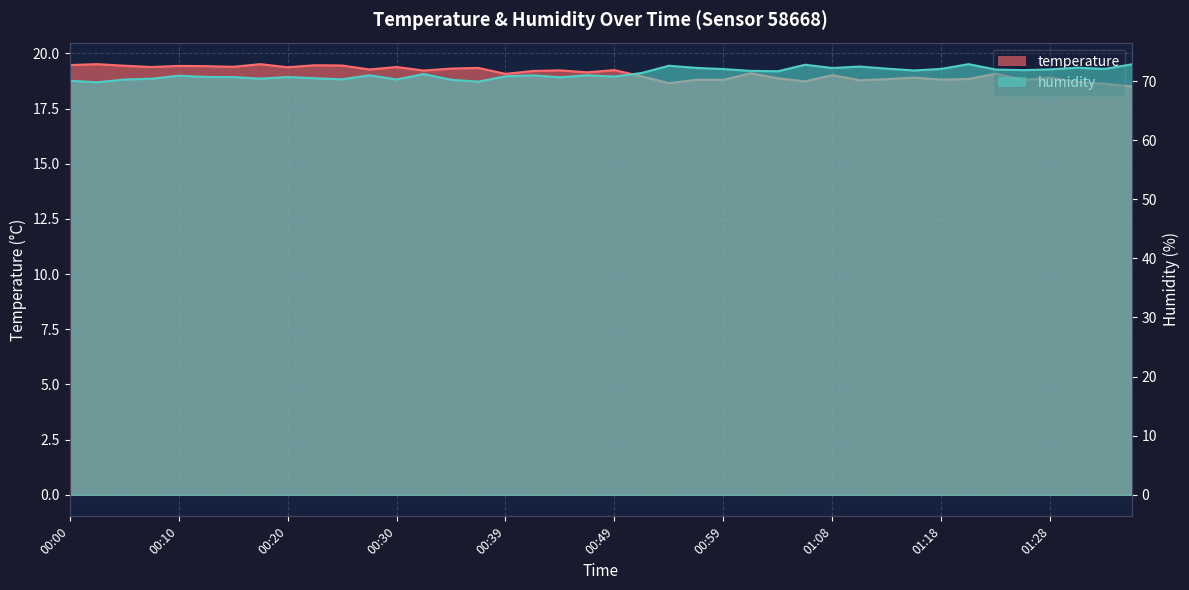

The value of humidity at 01:11 is 72.5. True or false?

True